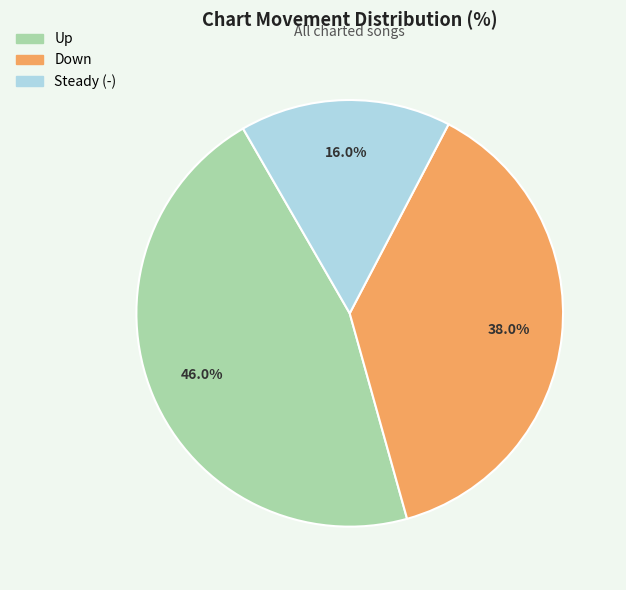

Is there any slice that represents more than half of the pie?

No